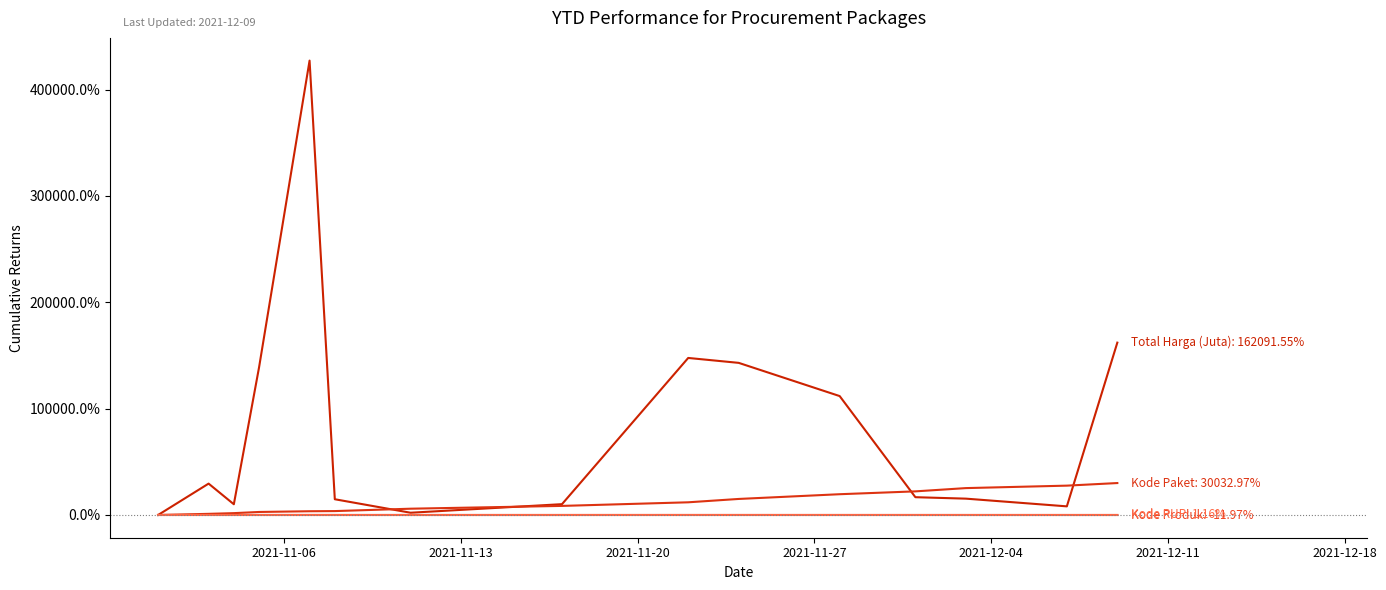

Does the chart have visible grid lines?

No